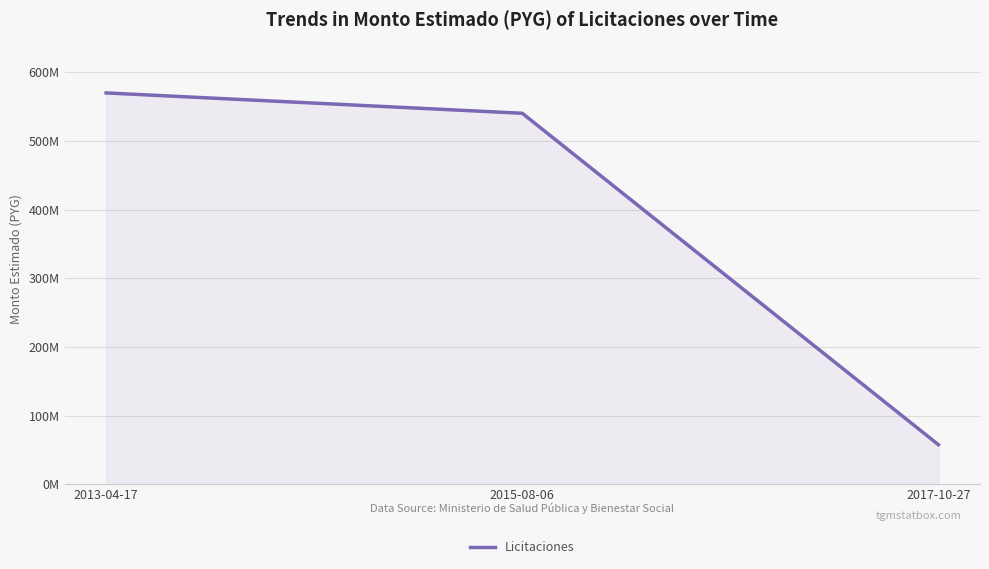

Does the chart display data point markers on the line(s)?

No